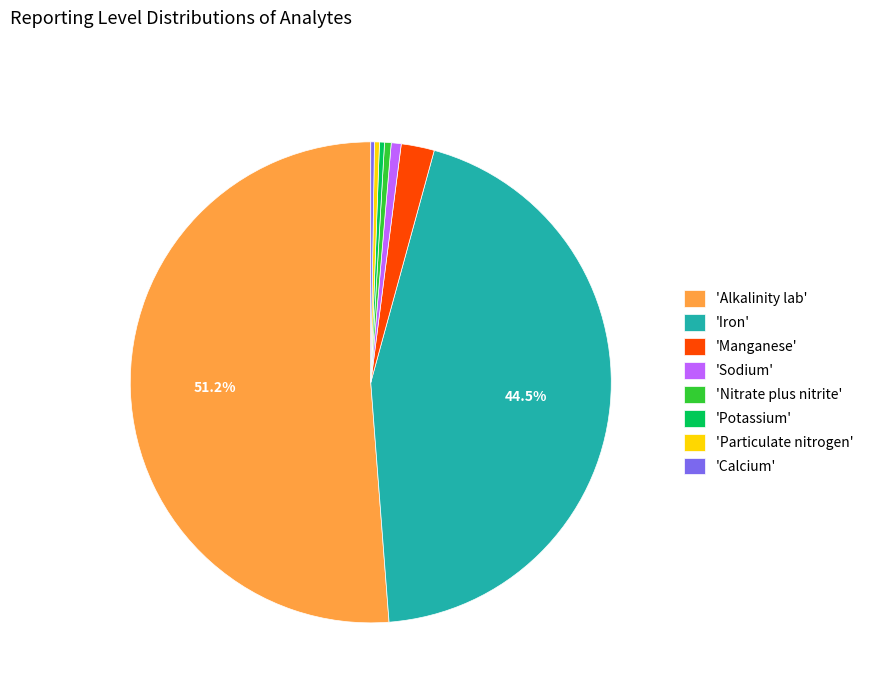

Which slice is the largest?

'Alkalinity lab'